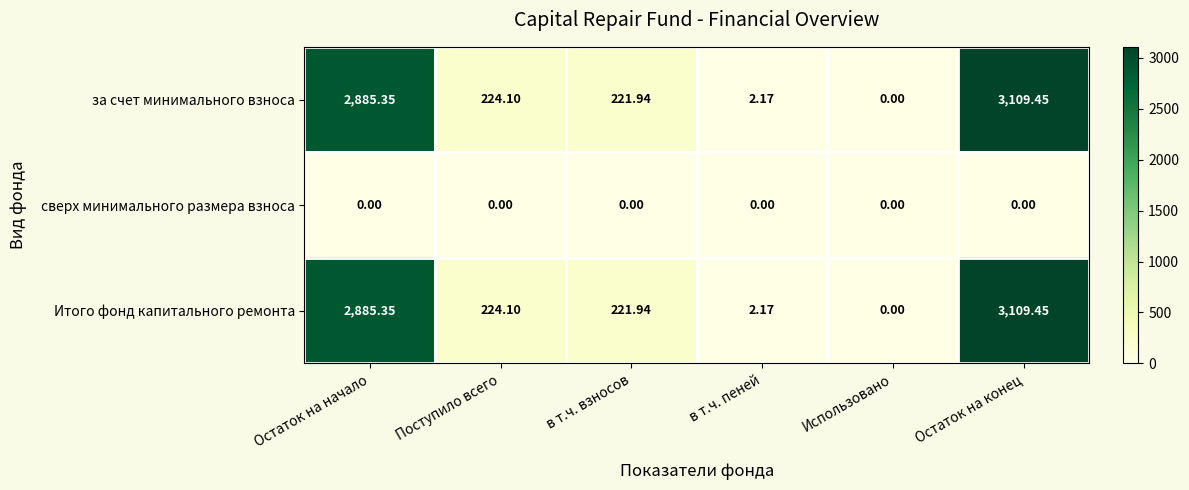

Rank the categories by за счет минимального взноса value from lowest to highest.

Использовано, в т.ч. пеней, в т.ч. взносов, Поступило всего, Остаток на начало, Остаток на конец